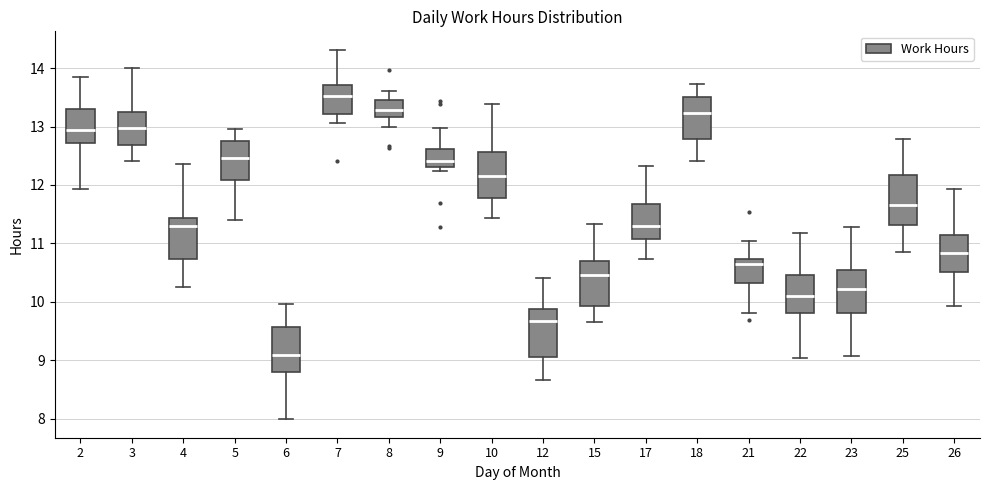

Reading left to right, transcribe this box plot: for each box, give where its median line is, the range the box spans, and where its two whiskers end, as read against the y-axis. The values are not printed on the chart, so give them approximately, as read against the axis.

2: median 12.9, box 12.7 to 13.3, whiskers 11.9 to 13.9
3: median 13.0, box 12.7 to 13.2, whiskers 12.4 to 14.0
4: median 11.3, box 10.7 to 11.4, whiskers 10.2 to 12.4
5: median 12.5, box 12.1 to 12.8, whiskers 11.4 to 13.0
6: median 9.1, box 8.8 to 9.6, whiskers 8.0 to 10.0
7: median 13.5, box 13.2 to 13.7, whiskers 13.1 to 14.3
8: median 13.3, box 13.2 to 13.5, whiskers 13.0 to 13.6
9: median 12.4, box 12.3 to 12.6, whiskers 12.2 to 13.0
10: median 12.2, box 11.8 to 12.6, whiskers 11.4 to 13.4
12: median 9.7, box 9.1 to 9.9, whiskers 8.7 to 10.4
15: median 10.5, box 9.9 to 10.7, whiskers 9.7 to 11.3
17: median 11.3, box 11.1 to 11.7, whiskers 10.7 to 12.3
18: median 13.2, box 12.8 to 13.5, whiskers 12.4 to 13.7
21: median 10.6, box 10.3 to 10.7, whiskers 9.8 to 11.0
22: median 10.1, box 9.8 to 10.5, whiskers 9.0 to 11.2
23: median 10.2, box 9.8 to 10.5, whiskers 9.1 to 11.3
25: median 11.7, box 11.3 to 12.2, whiskers 10.9 to 12.8
26: median 10.8, box 10.5 to 11.1, whiskers 9.9 to 11.9